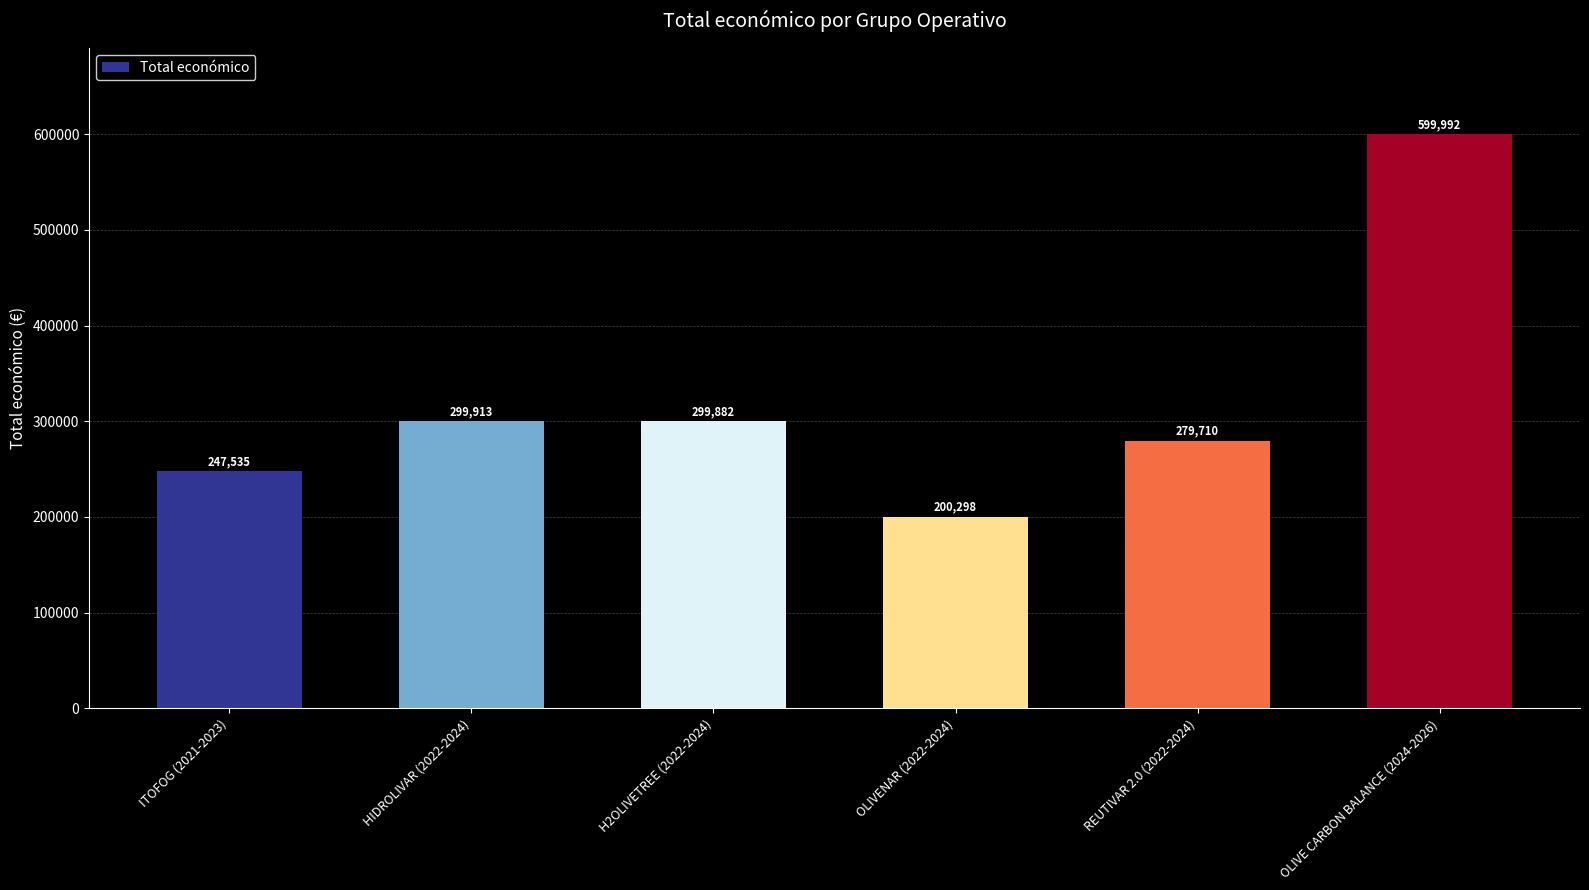

At which label is the value closest to 400145?

HIDROLIVAR (2022-2024)